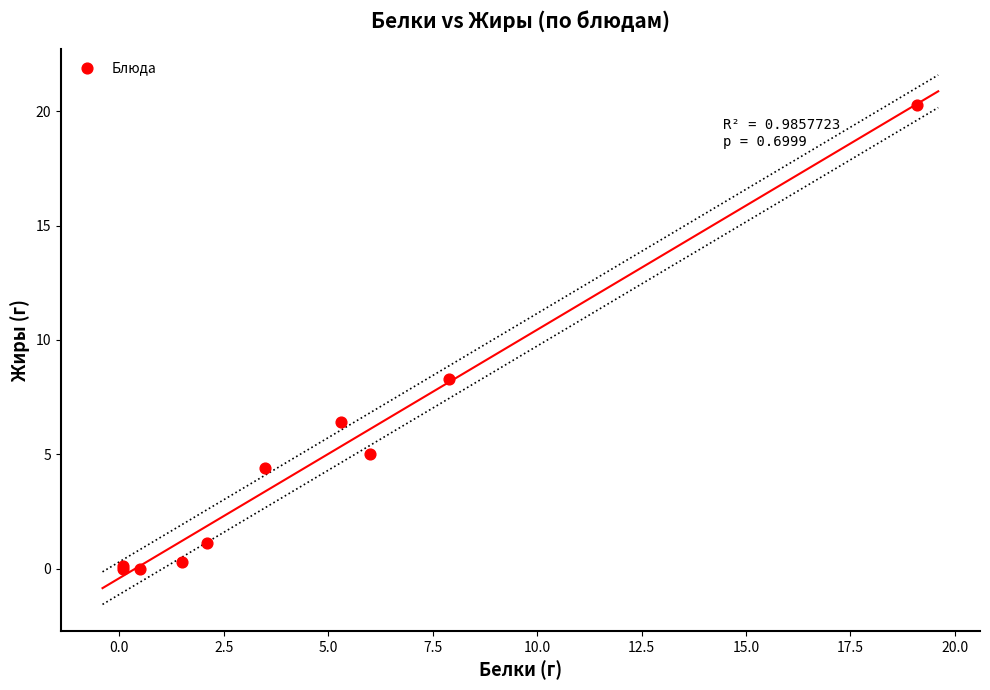

What Y value in the scatter plot is closest to 10?

8.3